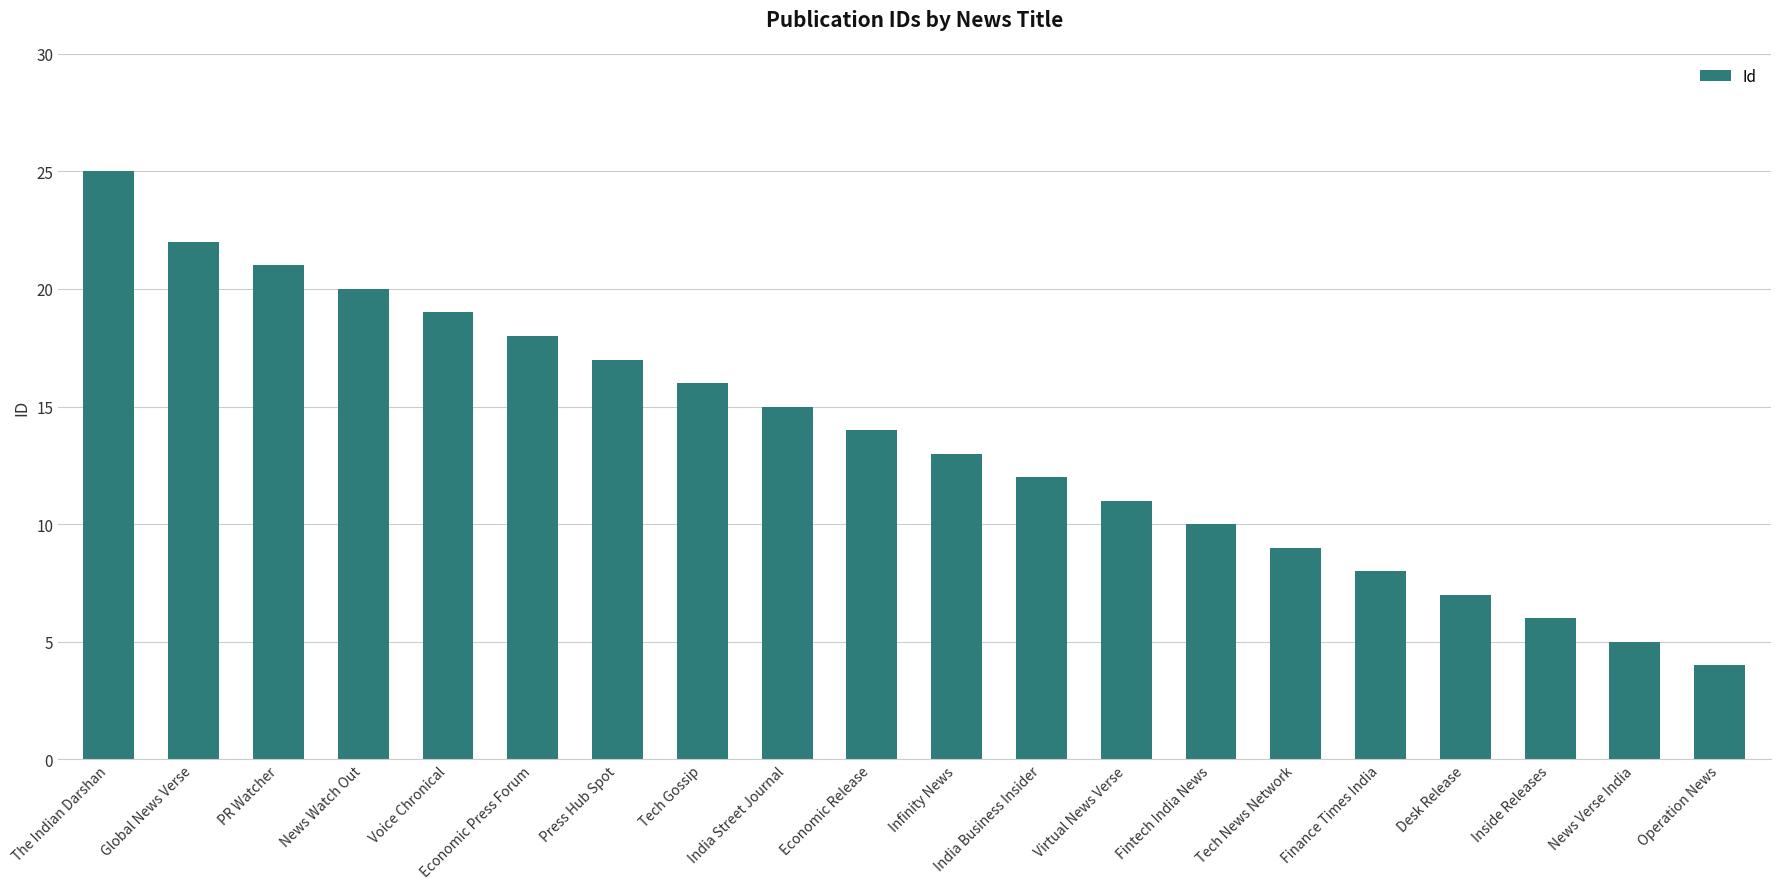

Where does the data first go above 14?

The Indian Darshan